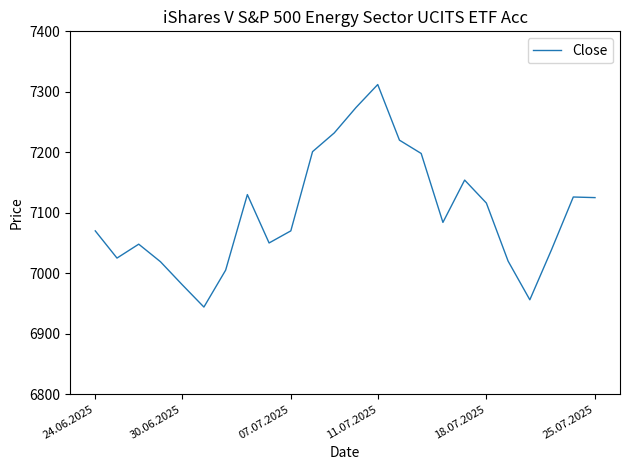

What is the maximum value shown in the chart?

7312